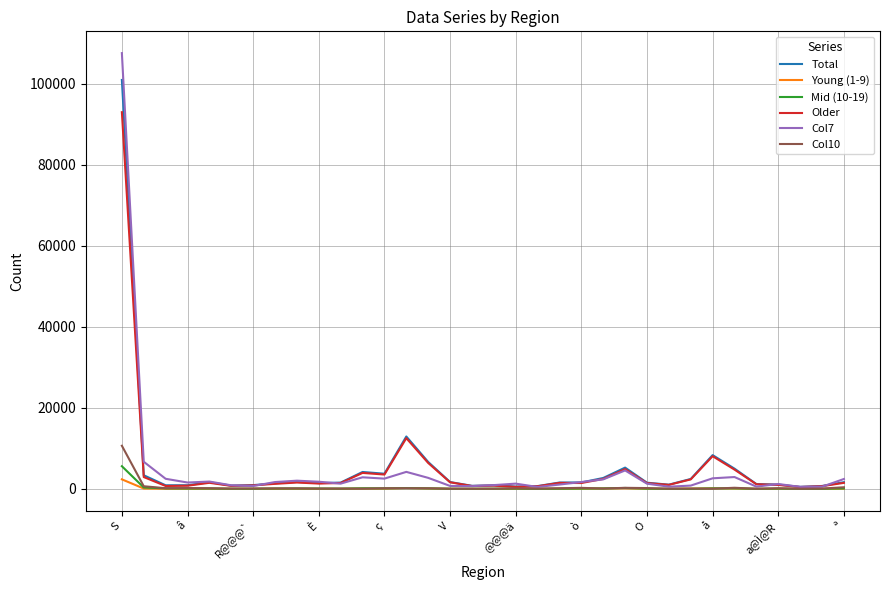

What is the highest value of the Total series?

100995